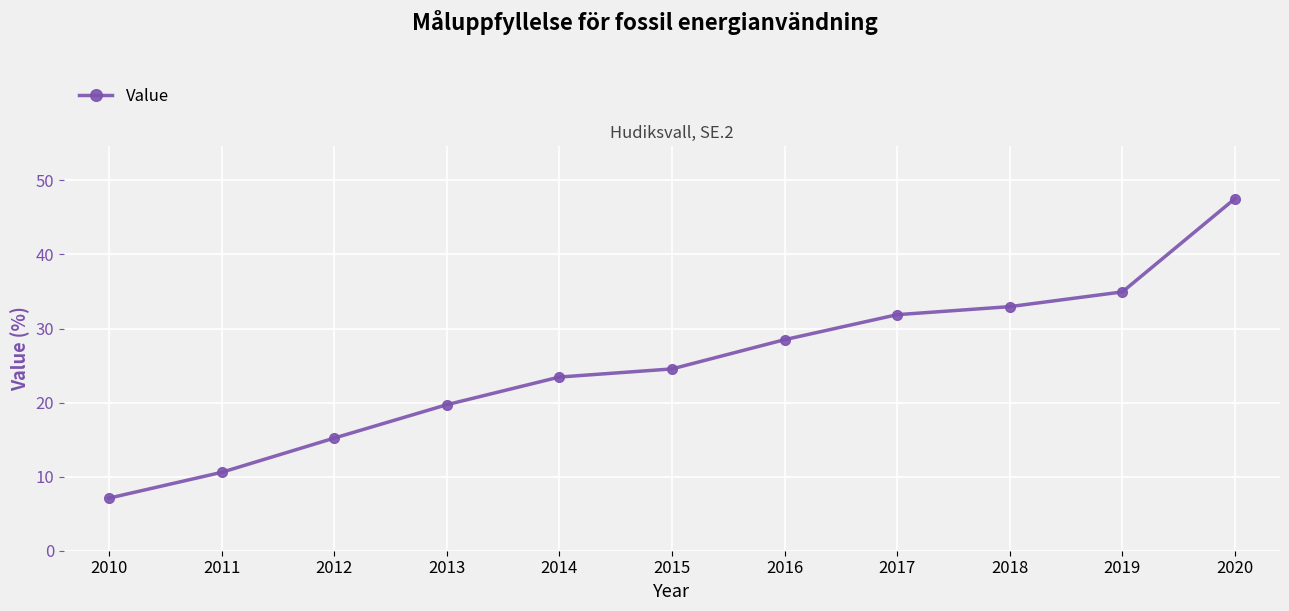

The chart shows a value of 5.2 at 2014. True or false?

False